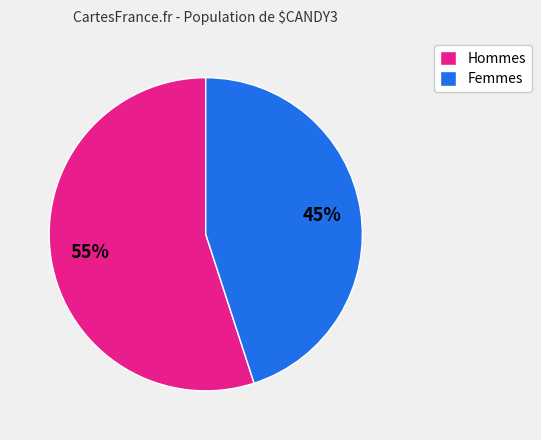

To the nearest percent, what is the average slice percentage?

50%